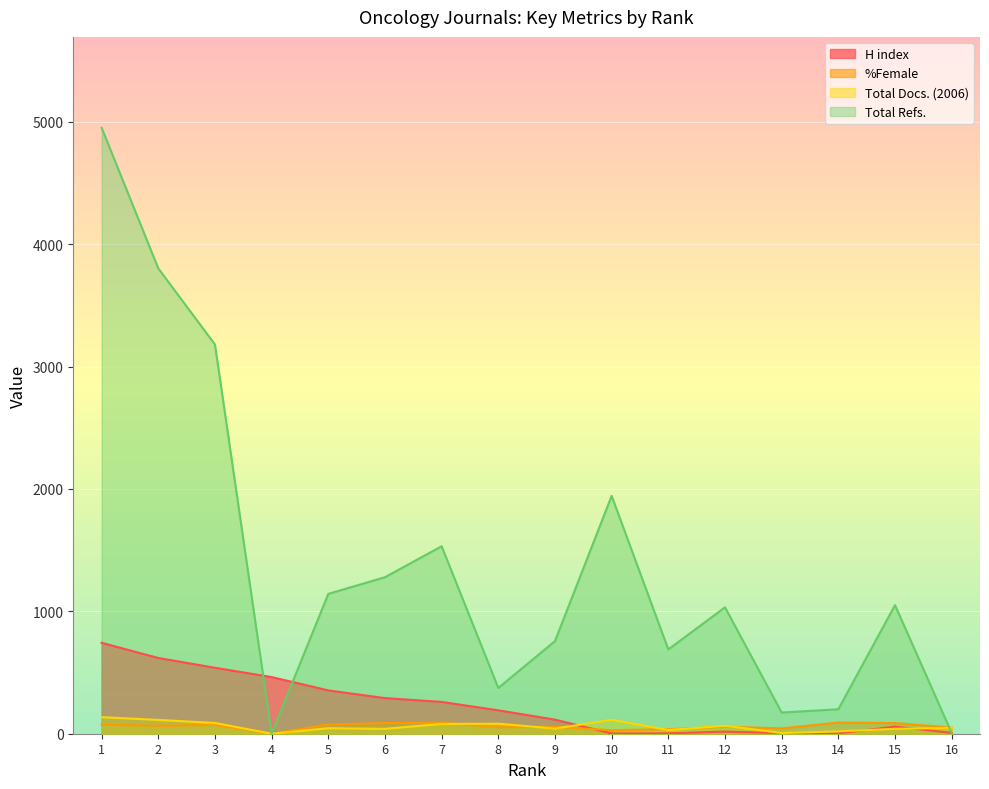

Does the chart display data point markers on the line(s)?

No